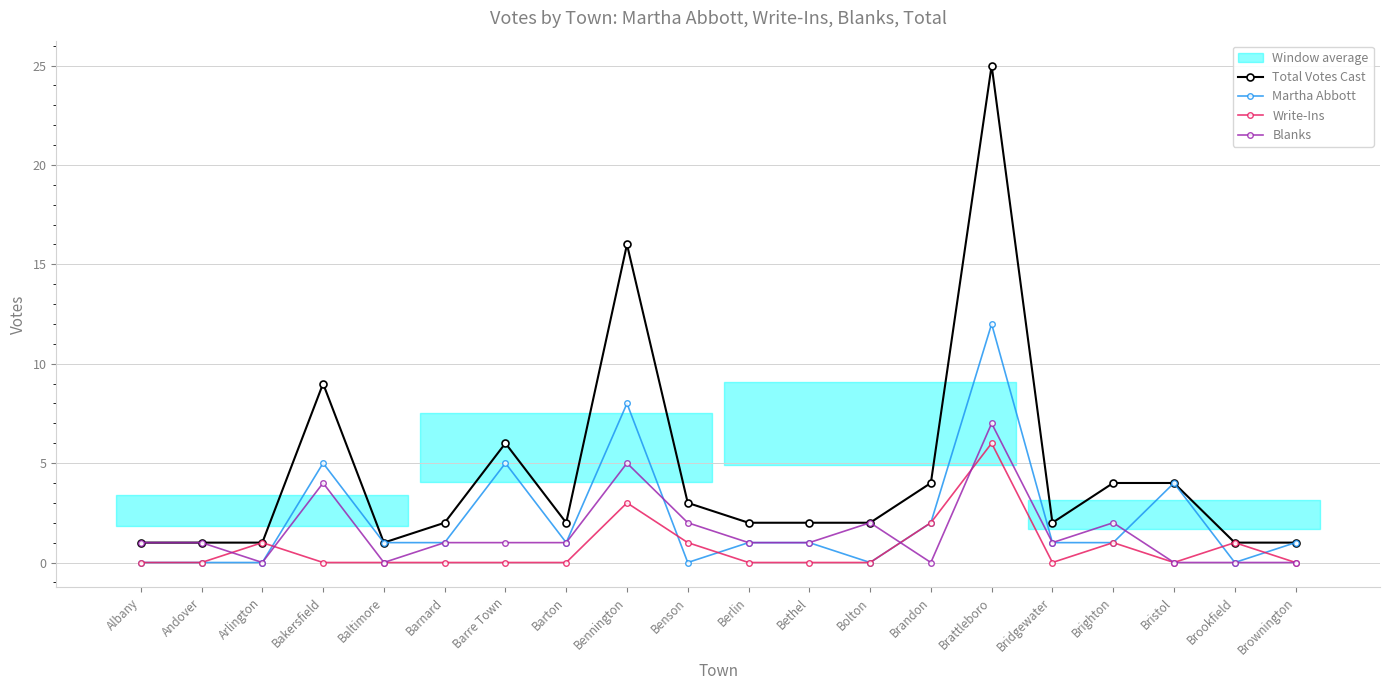

What is the sum of all Blanks values?

30